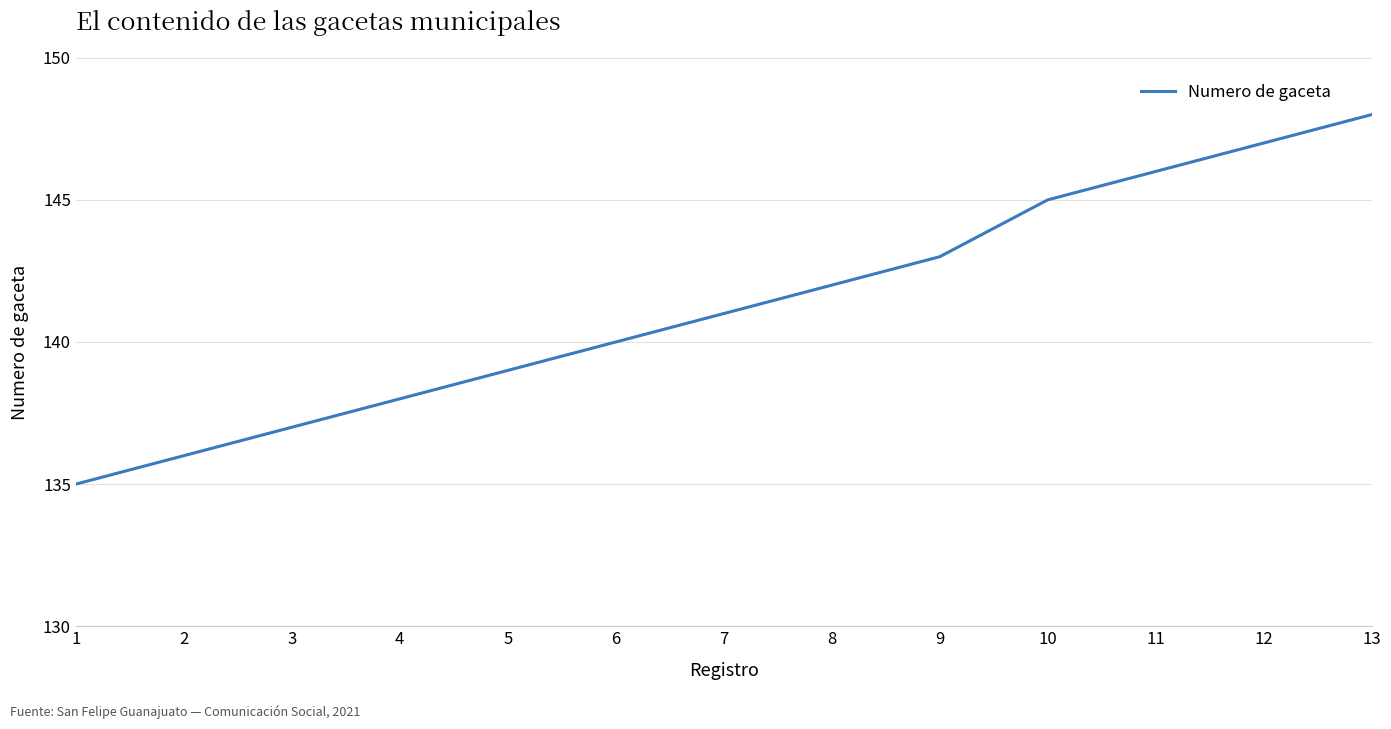

Rank the categories by value from lowest to highest.

1, 2, 3, 4, 5, 6, 7, 8, 9, 10, 11, 12, 13